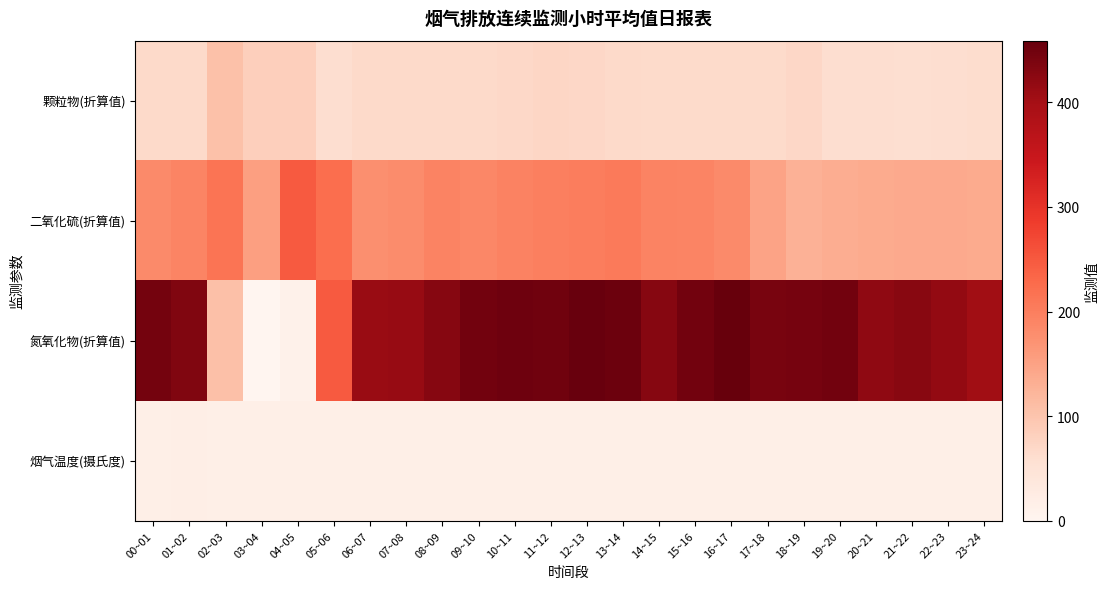

At how many categories does at least one series exceed 345?

20